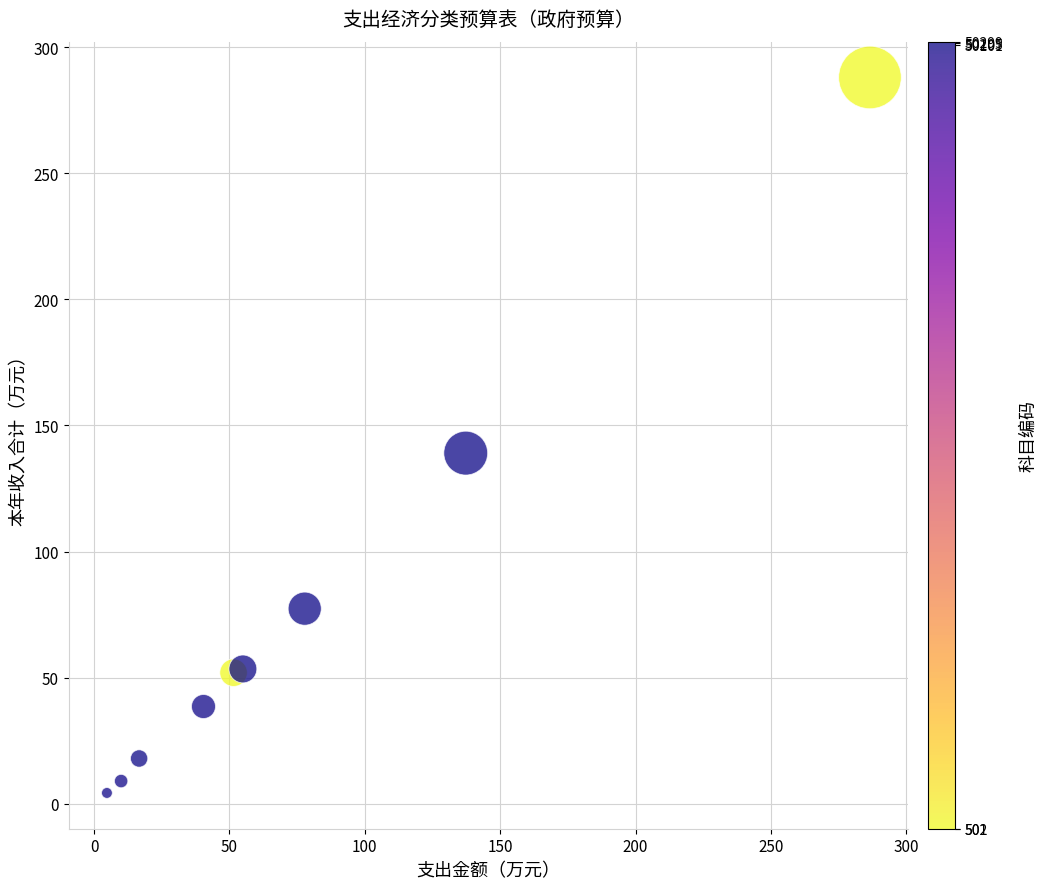

What is the range of X values (max minus min)?

281.8